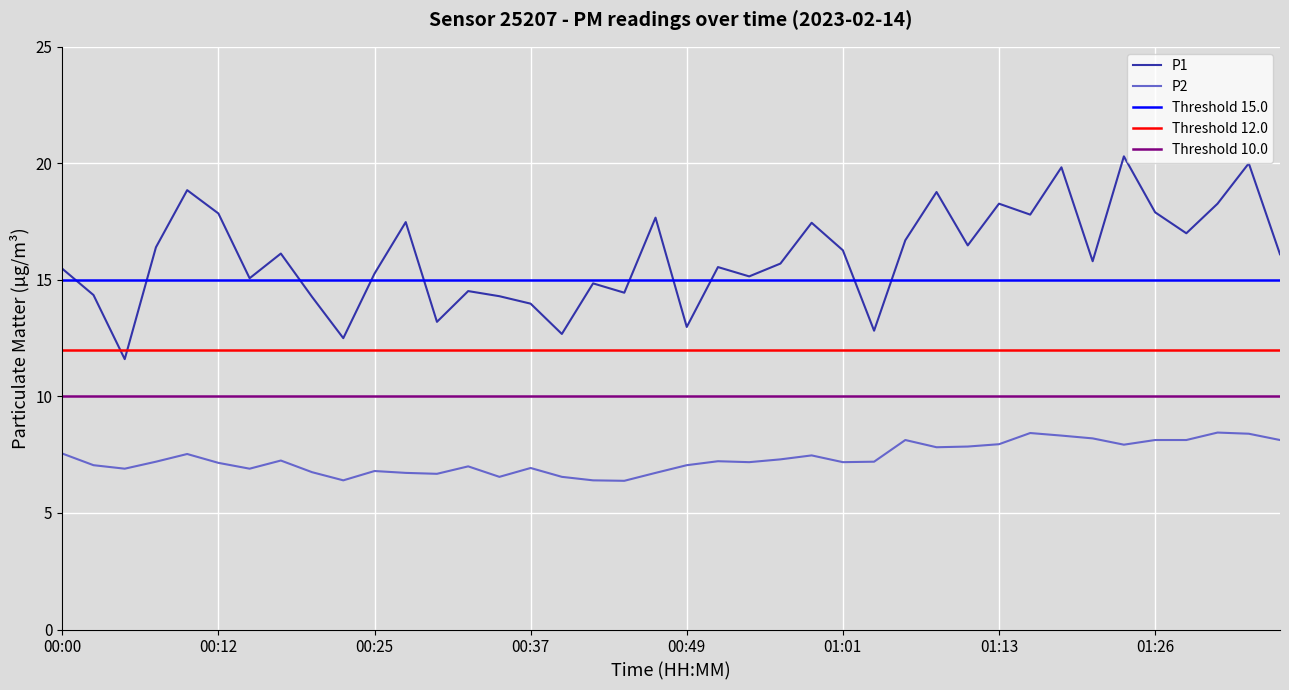

At which category does the chart reach its peak across all series?

01:23